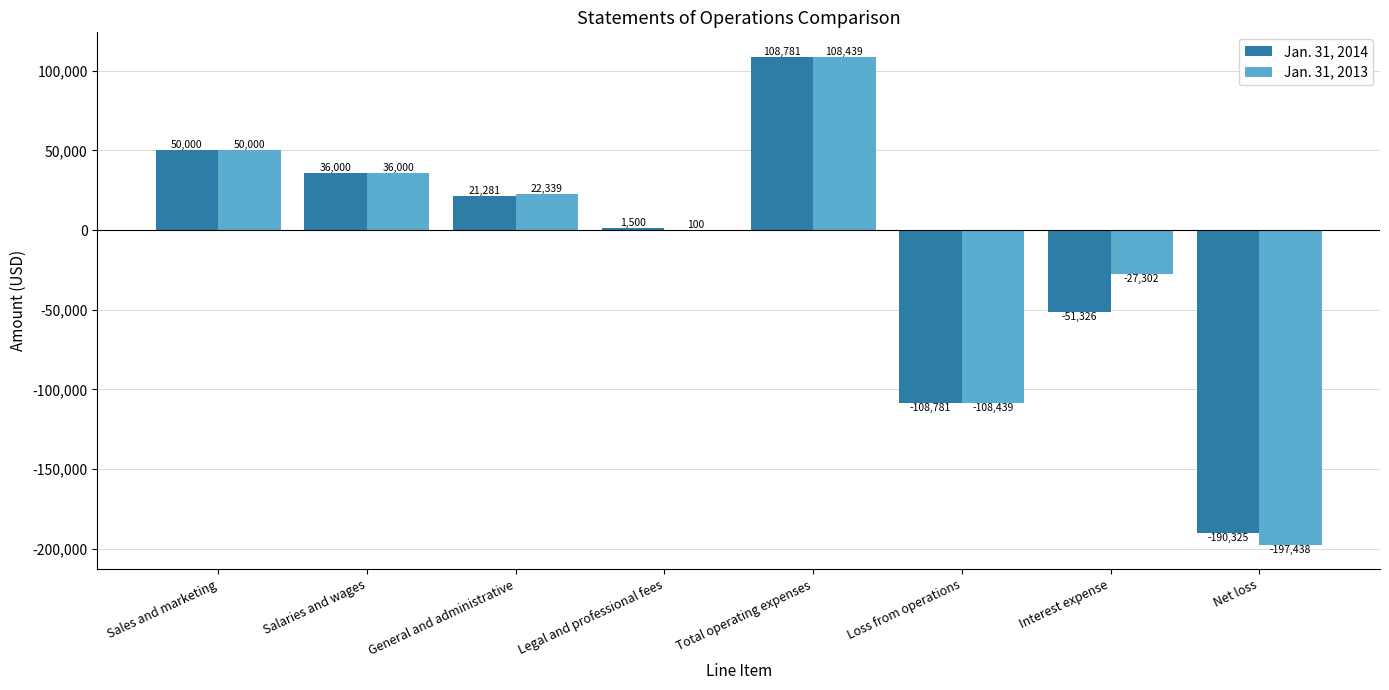

What is the total value across all series at Legal and professional fees?

1600